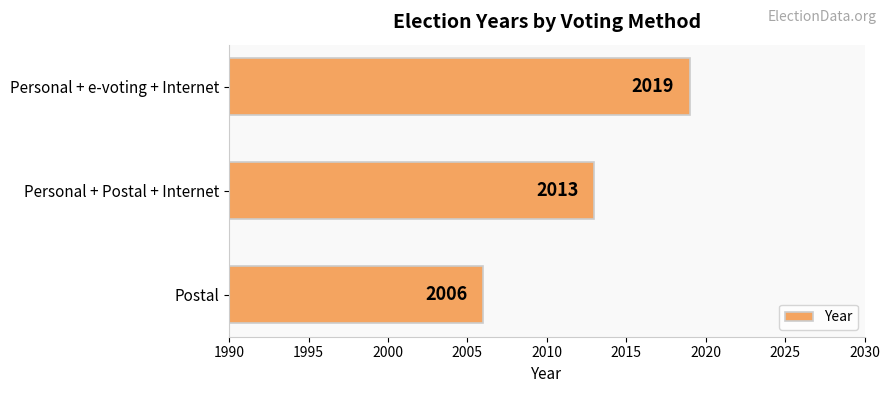

Read the value at Personal + Postal + Internet, to the nearest 5.

2015